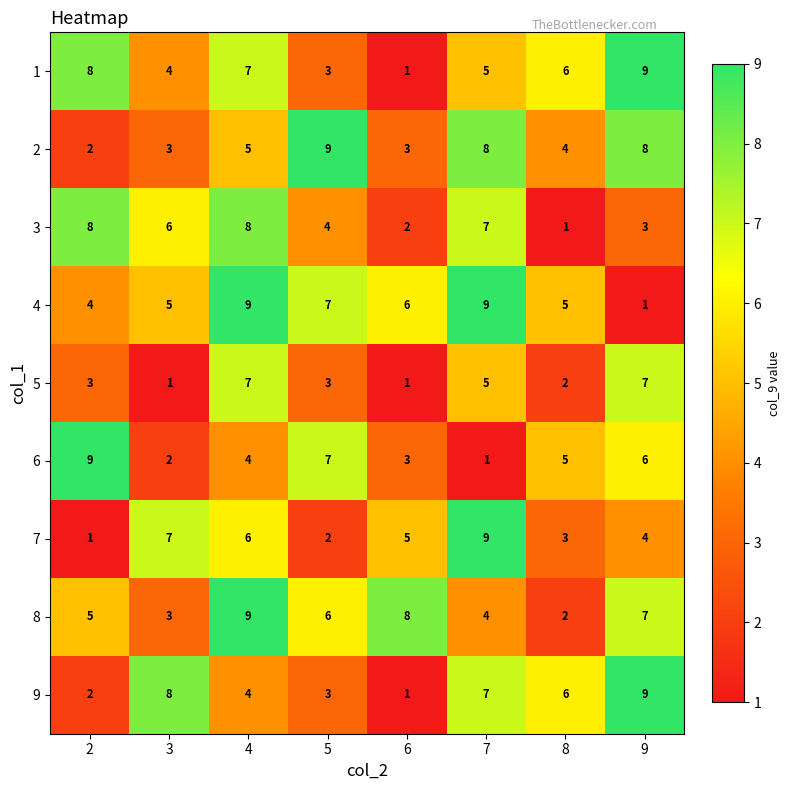

Between 3 and 9, which series saw the biggest shift?

5